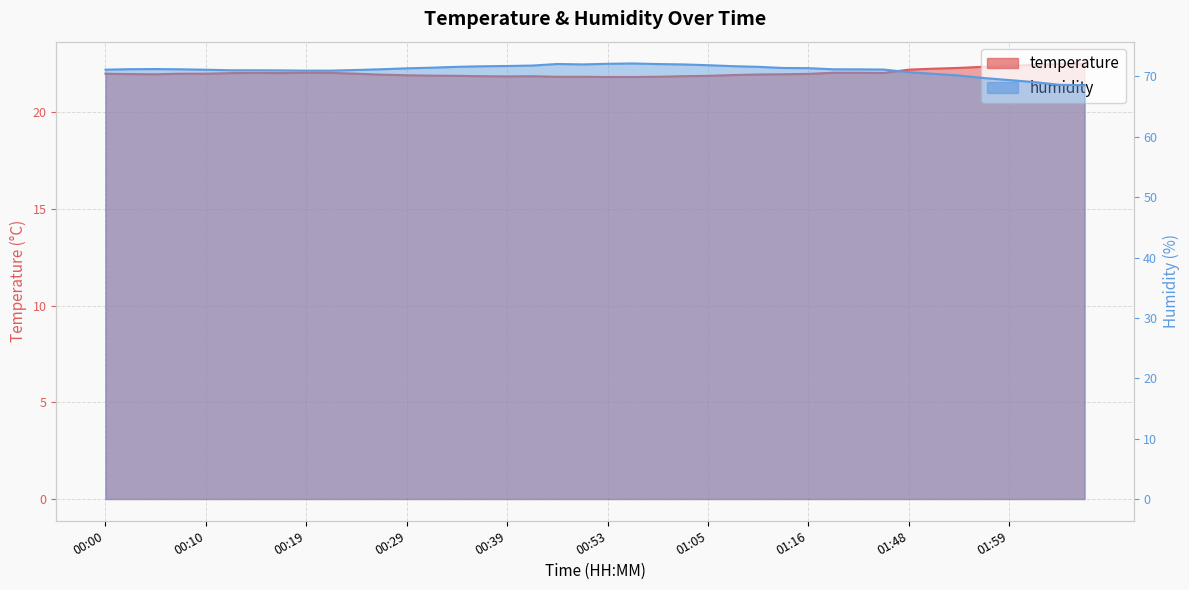

Rank the series at 00:39 from lowest to highest value.

temperature, humidity